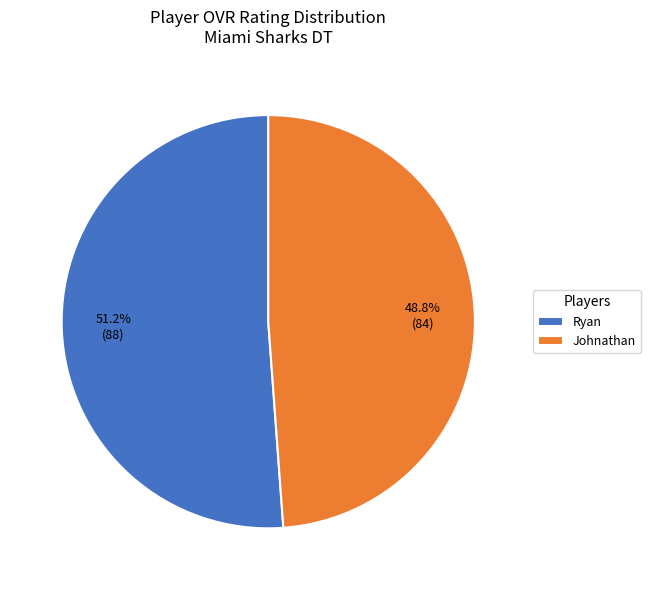

To the nearest percent, what is the difference between the largest and smallest slice percentages?

2%